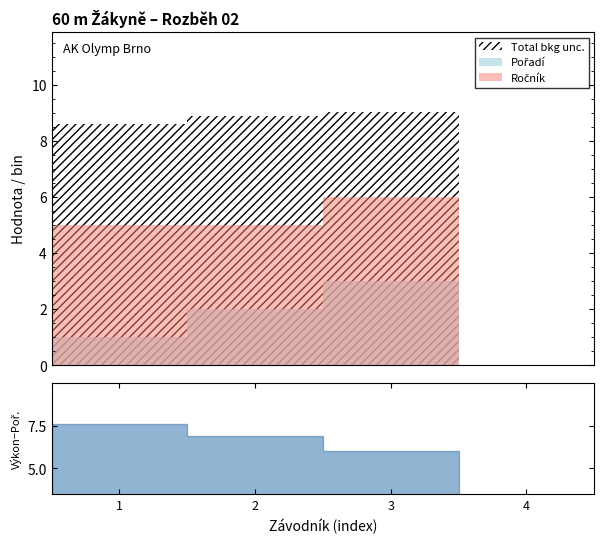

What is the value of the Pořadí point at the 3rd from the left?

3.0